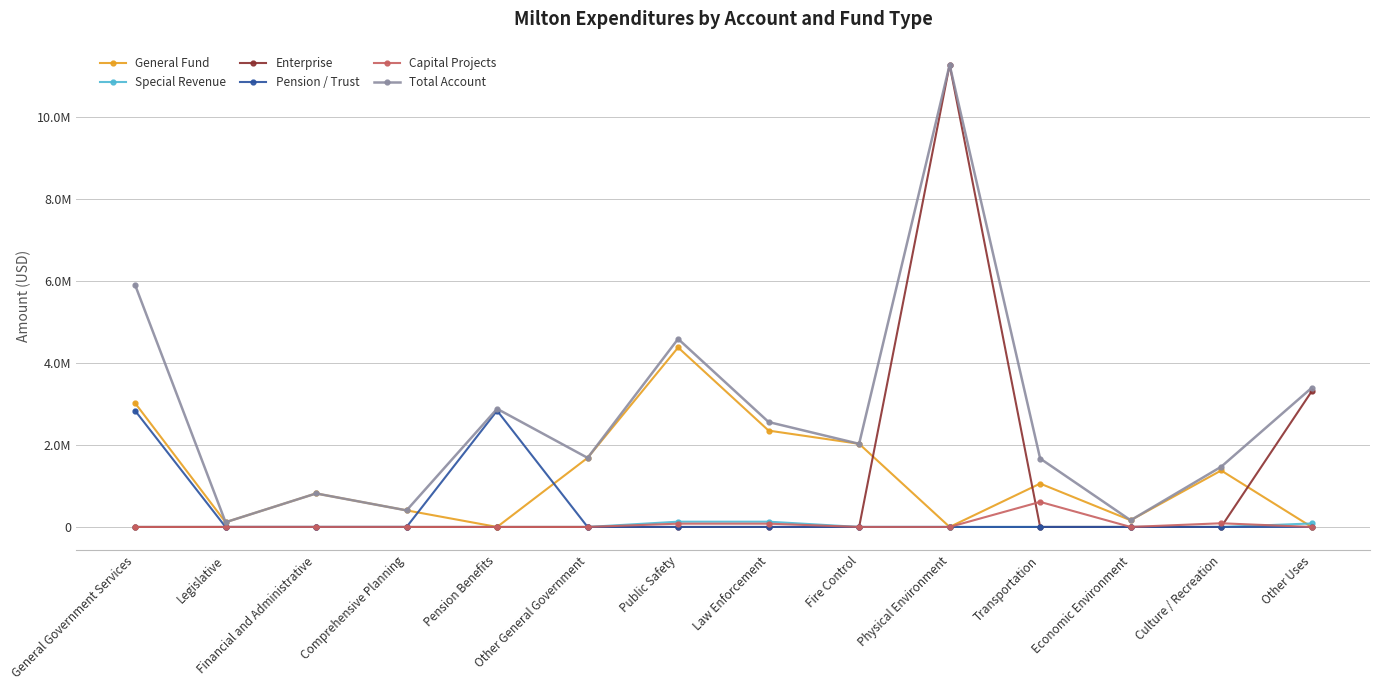

Reading right to left, list all the values displayed in this chart.

General Fund: 0	1376002	163140	1056741	0	2025637	2347591	4373228	1683767	0	403993	816188	115139	3019087
Special Revenue: 85290	0	0	0	0	0	128585	128585	0	0	0	0	0	0
Enterprise: 3303155	0	0	0	11260374	0	0	0	0	0	0	0	0	0
Pension / Trust: 0	0	0	0	0	0	0	0	0	2833418	0	0	0	2833418
Capital Projects: 0	90041	0	610630	0	0	80156	80156	0	0	0	0	0	0
Total Account: 3388445	1466043	163140	1667371	11260374	2025637	2556332	4581969	1683767	2878544	403993	816188	115139	5897631